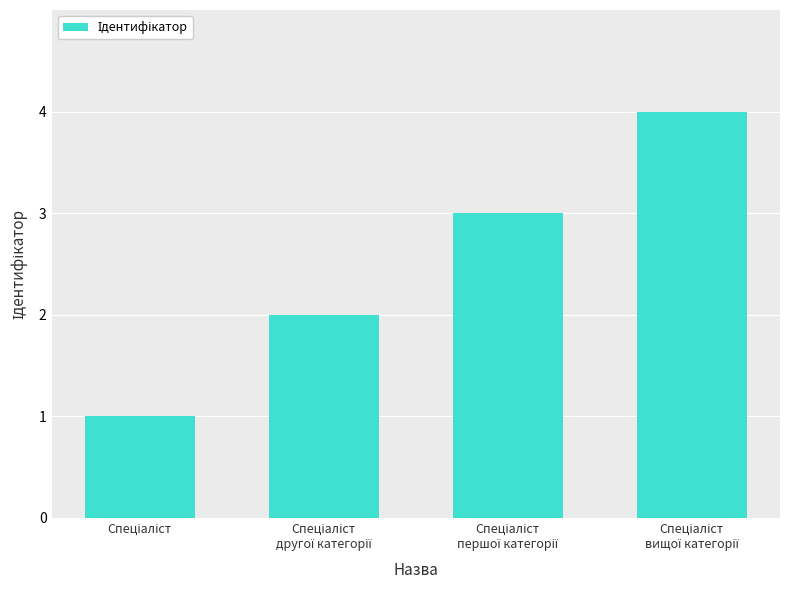

What is the difference between the maximum and minimum values?

3